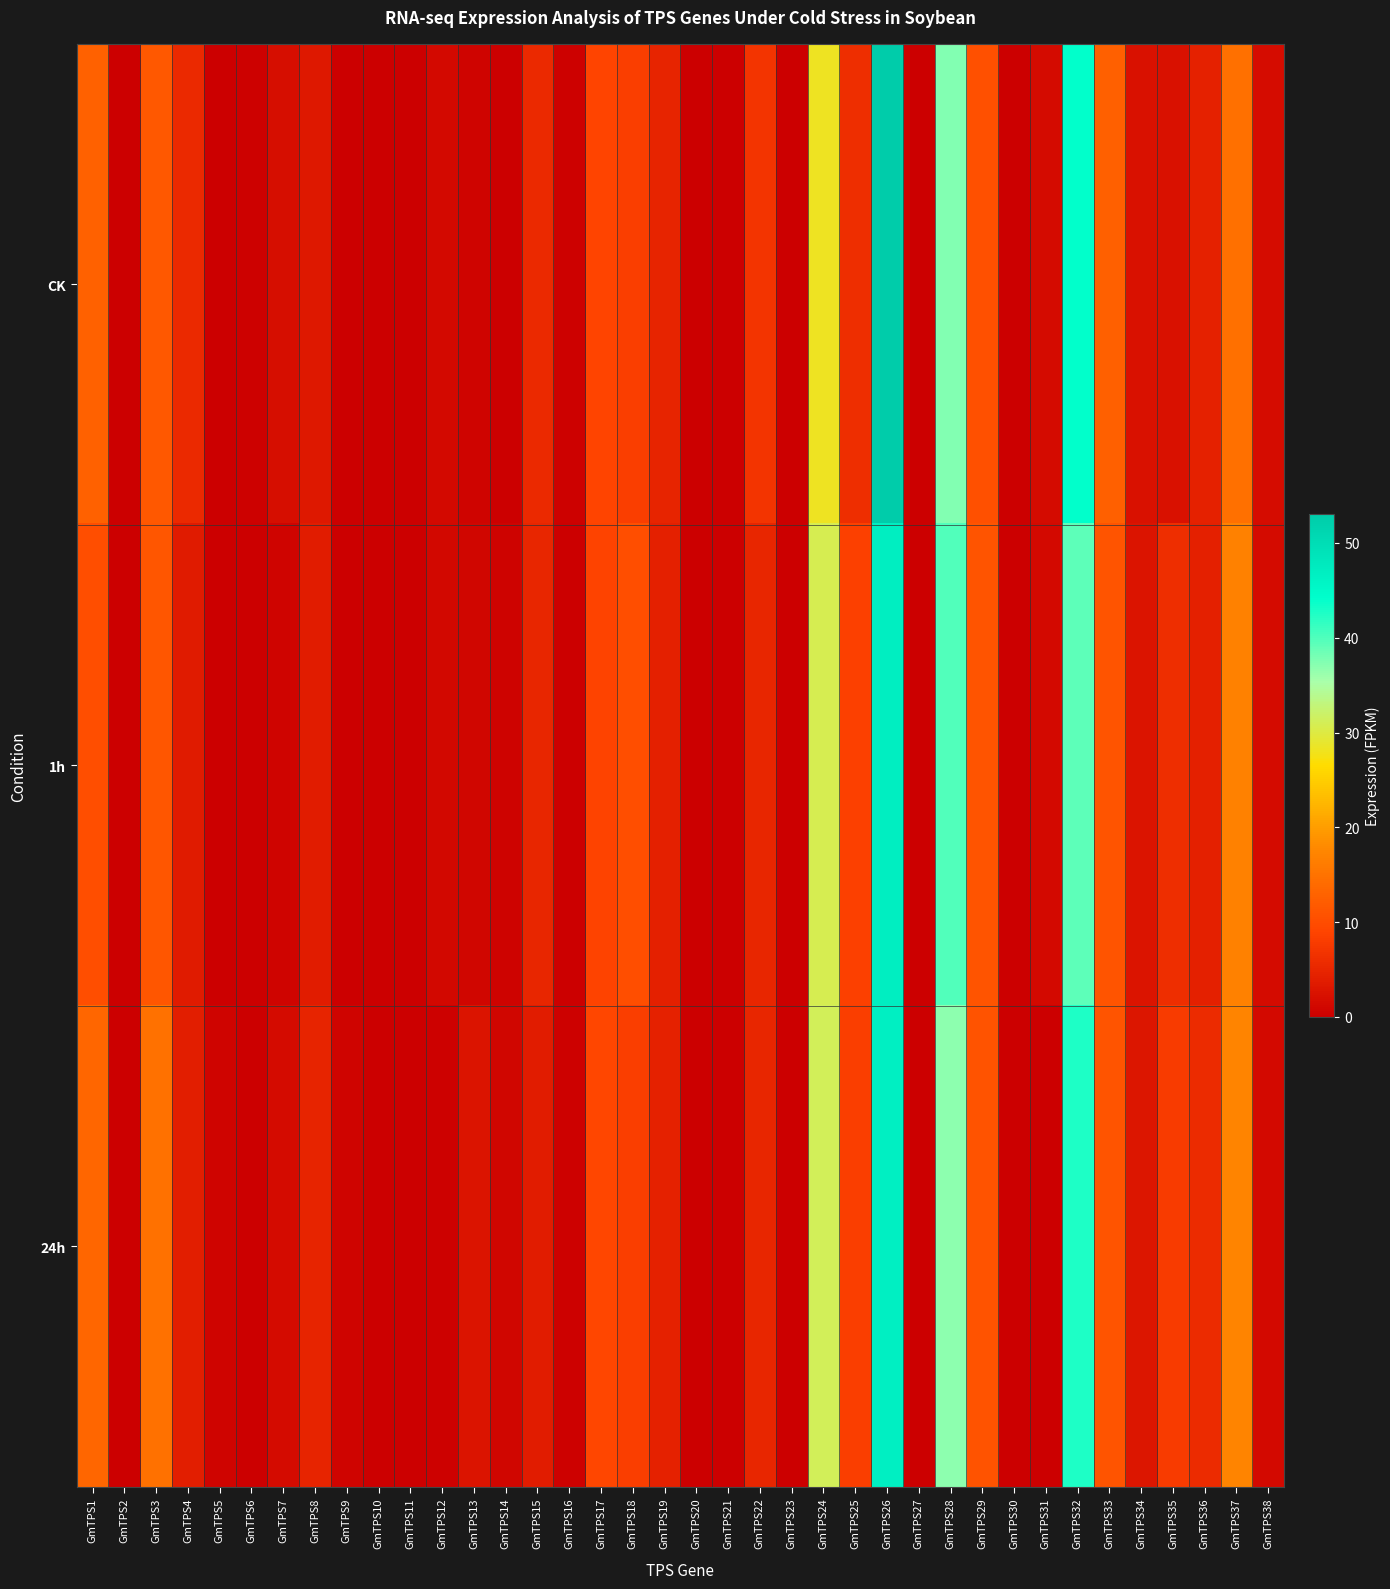

At how many categories does at least one series exceed 42?

2